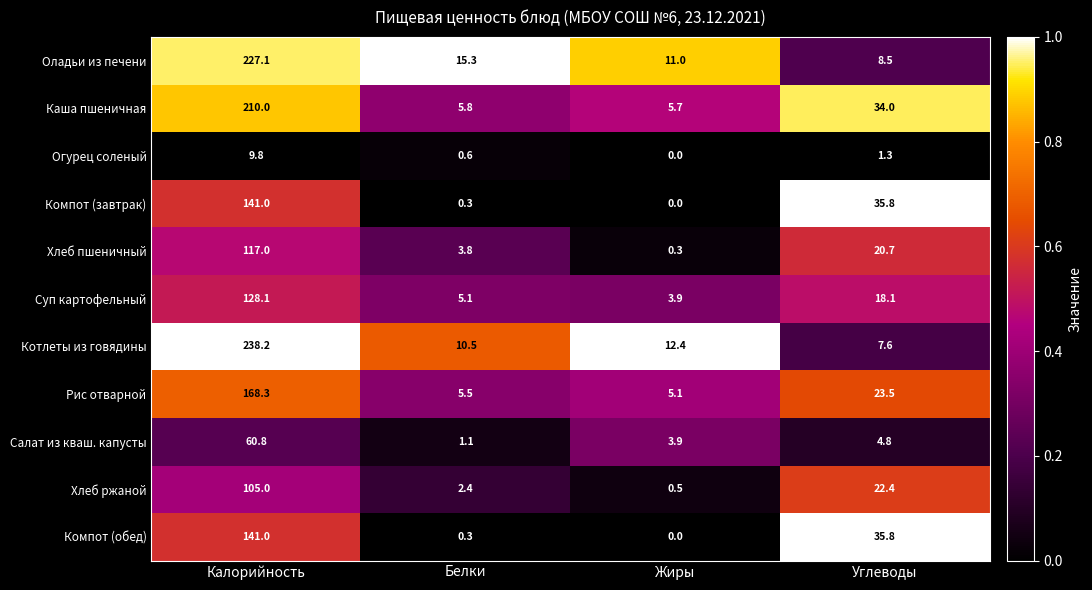

The Рис отварной series shows 23.5 at Углеводы. True or false?

True